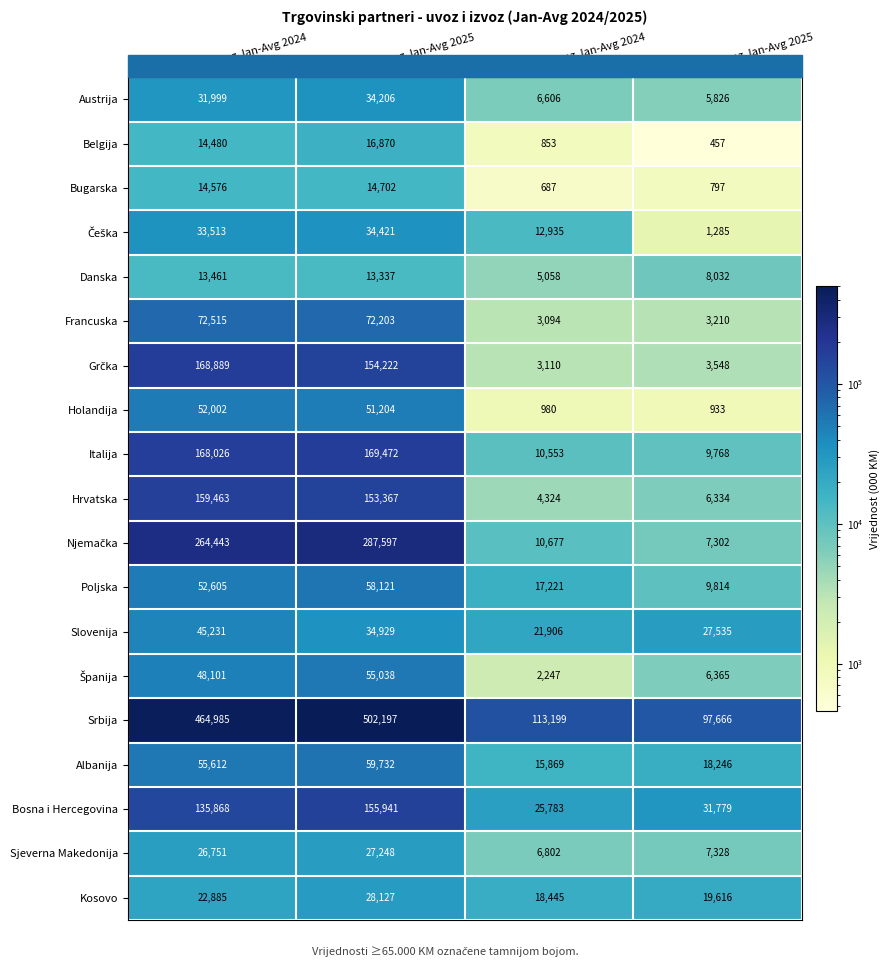

At which label is Italija closest to 89620?

uvoz Jan-Avg 2024